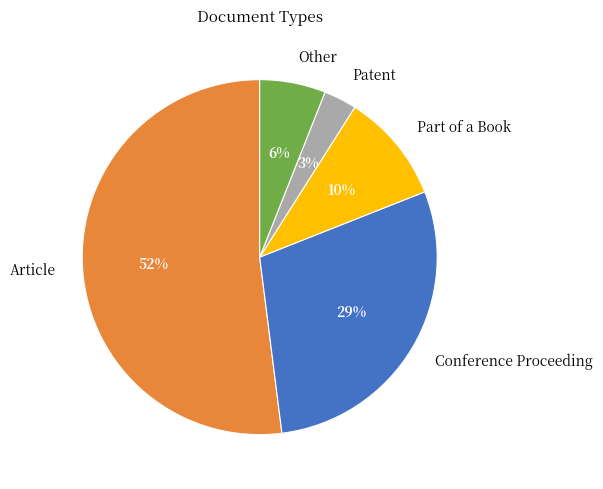

Rank the categories by value from highest to lowest.

Article, Conference Proceeding, Part of a Book, Other, Patent